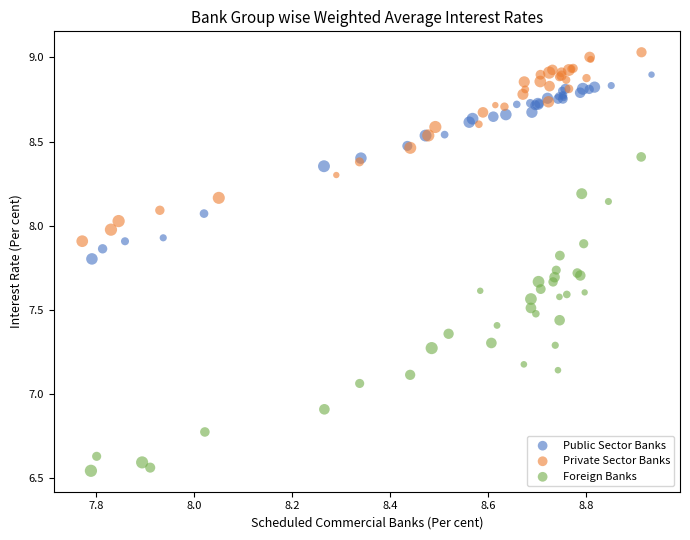

Which series has the widest spread of Y values?

Foreign Banks